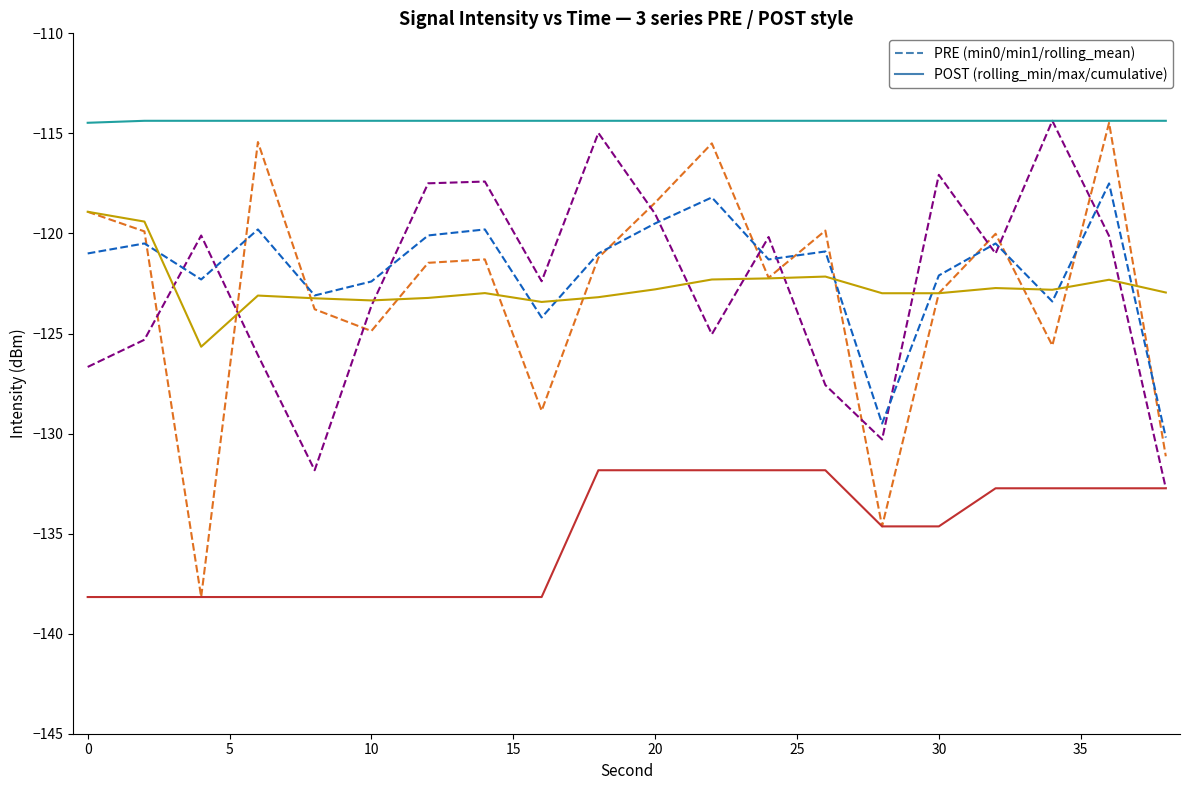

What is the greatest value displayed?

-114.4